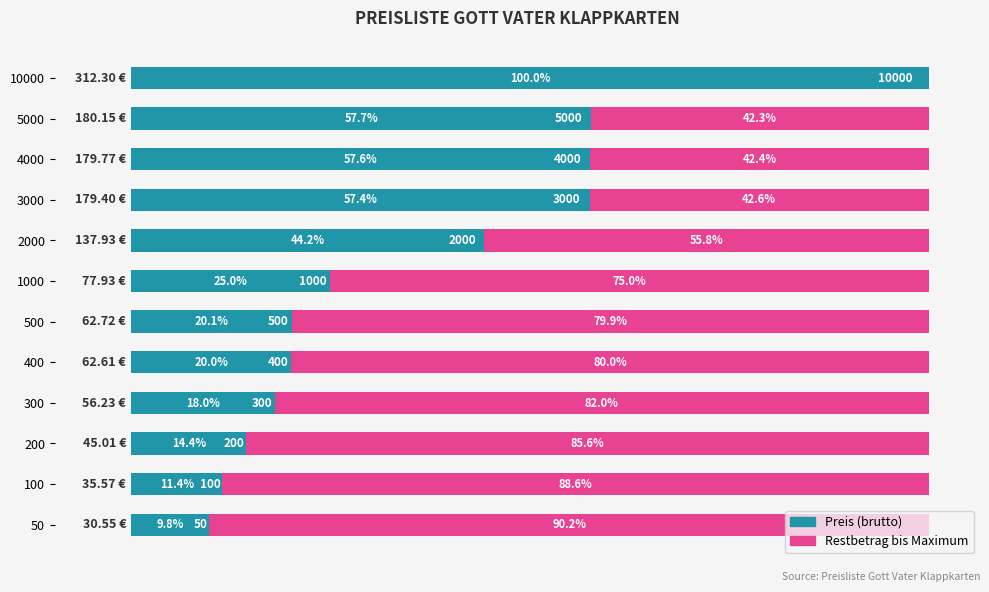

What is the difference between the second highest and second lowest values in the Restbetrag bis Maximum series?

144.6